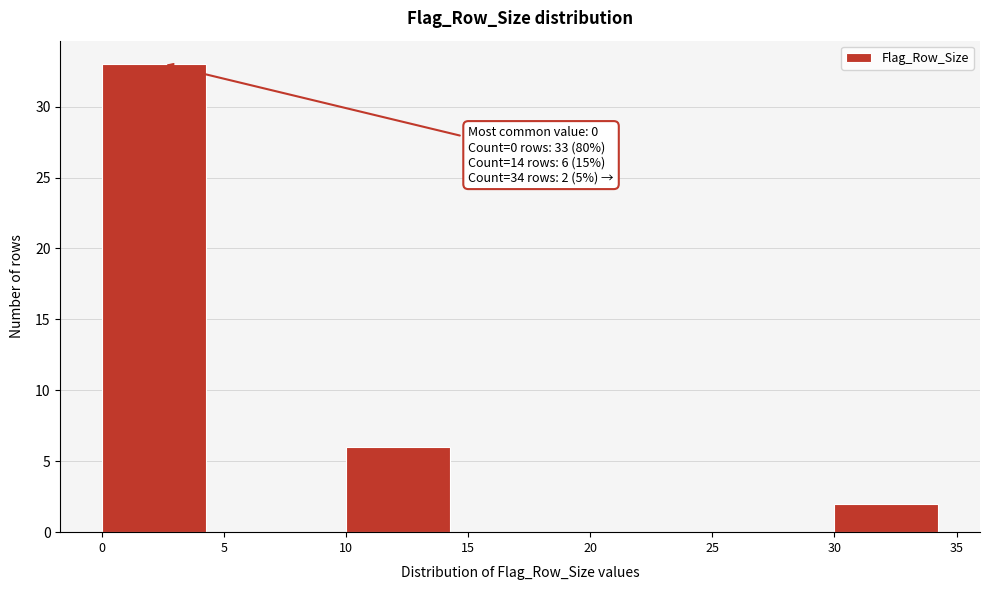

Which range on the x-axis has the tallest bar?

0 to 5